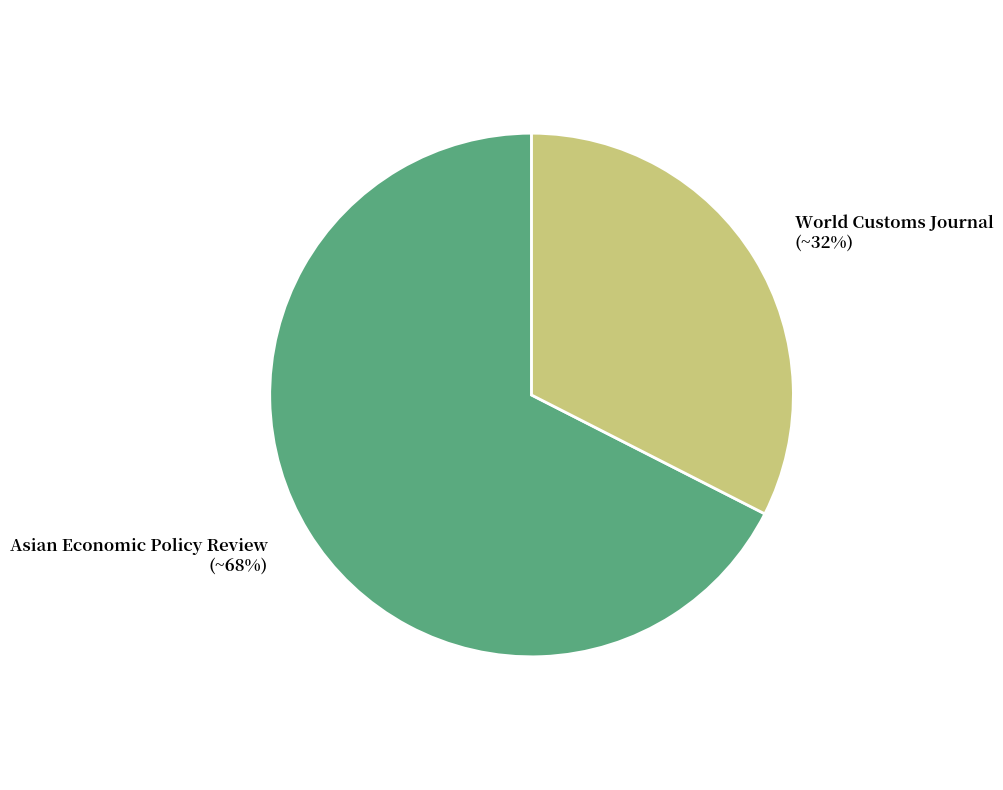

What is the largest slice in the pie chart?

Asian Economic Policy Review